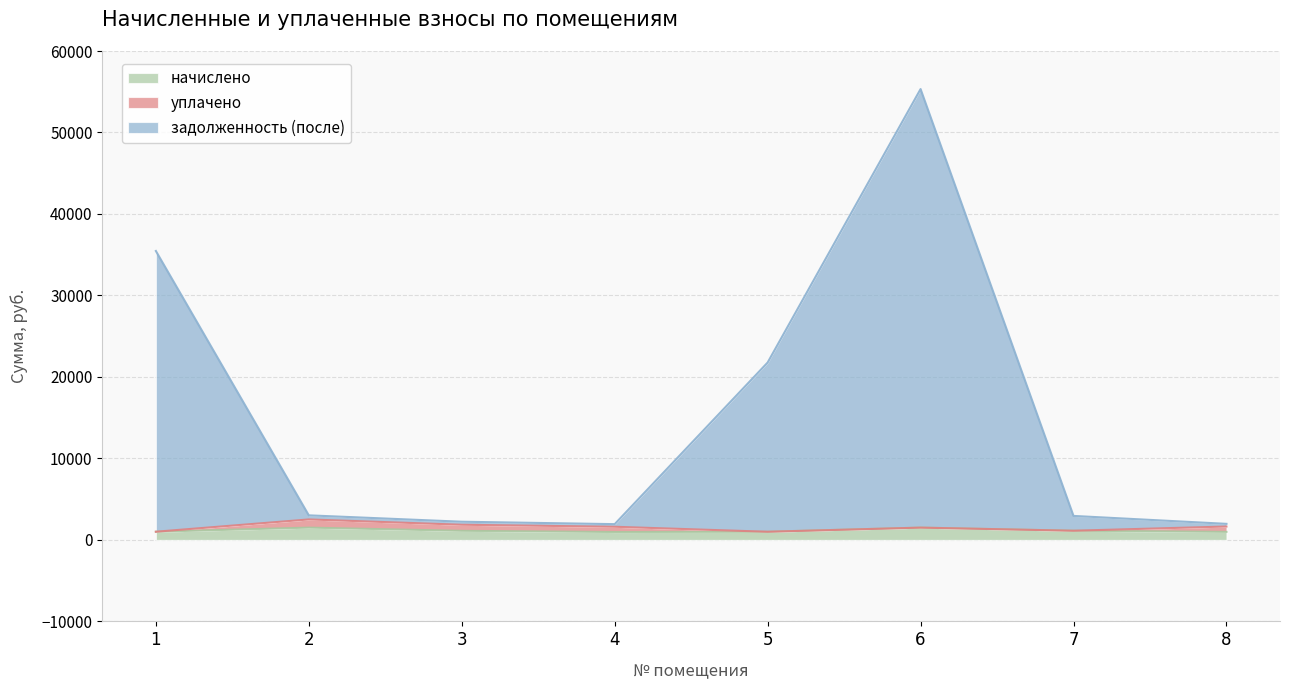

What is the average value of the начислено series?

1151.6